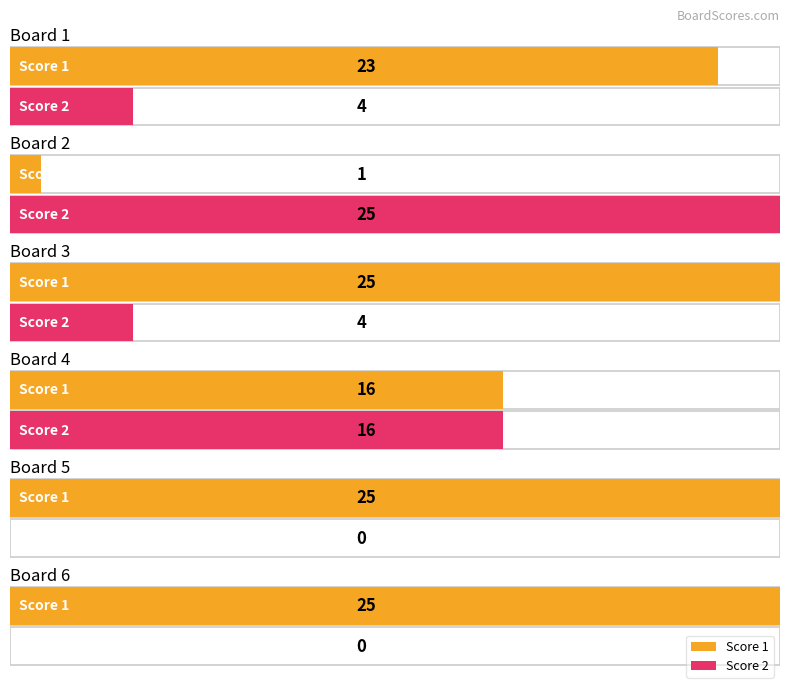

At Board 3, list the series in order from largest to smallest.

Score 1, Score 2